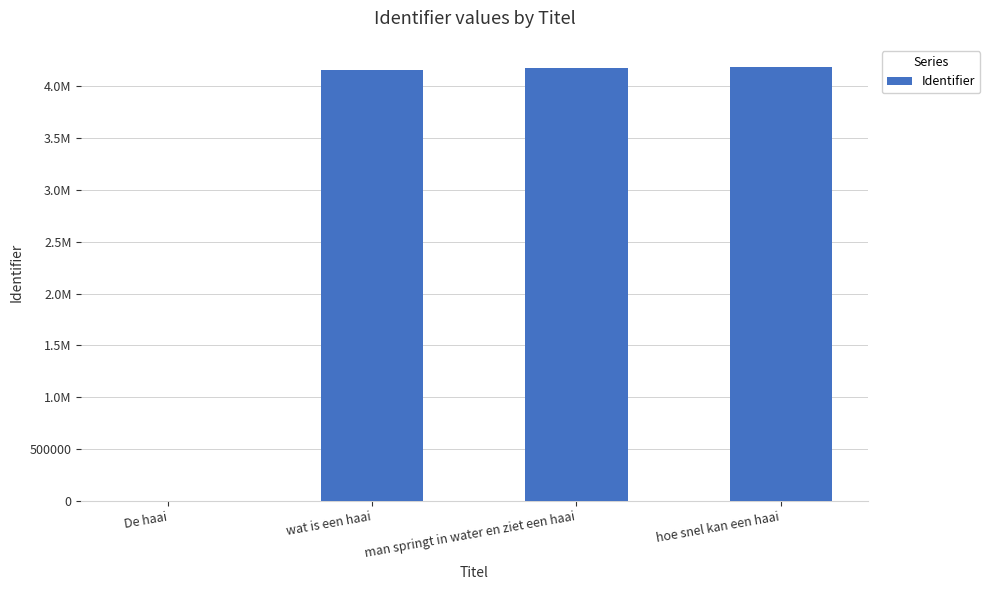

Are the bars horizontal?

No